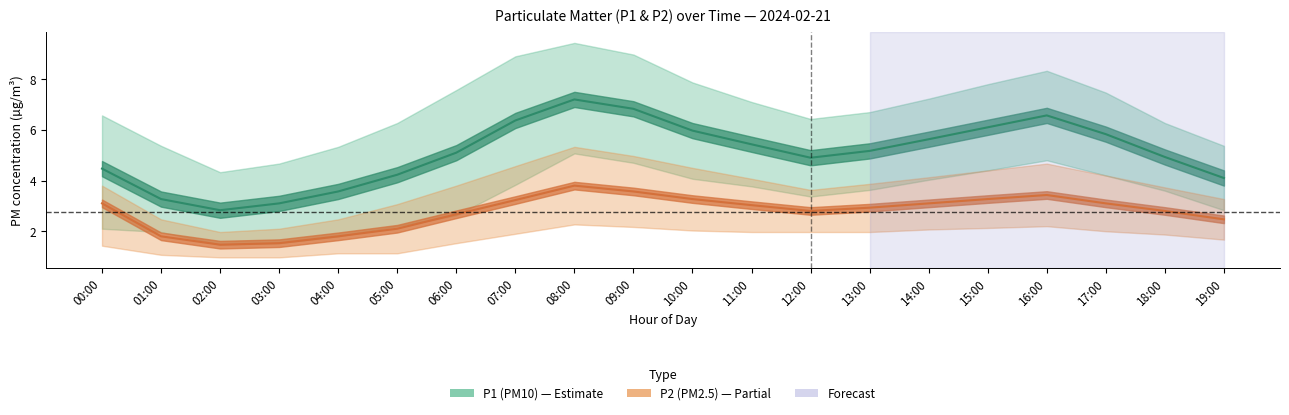

What is the value of the P2 point at the 20th from the left?

2.5